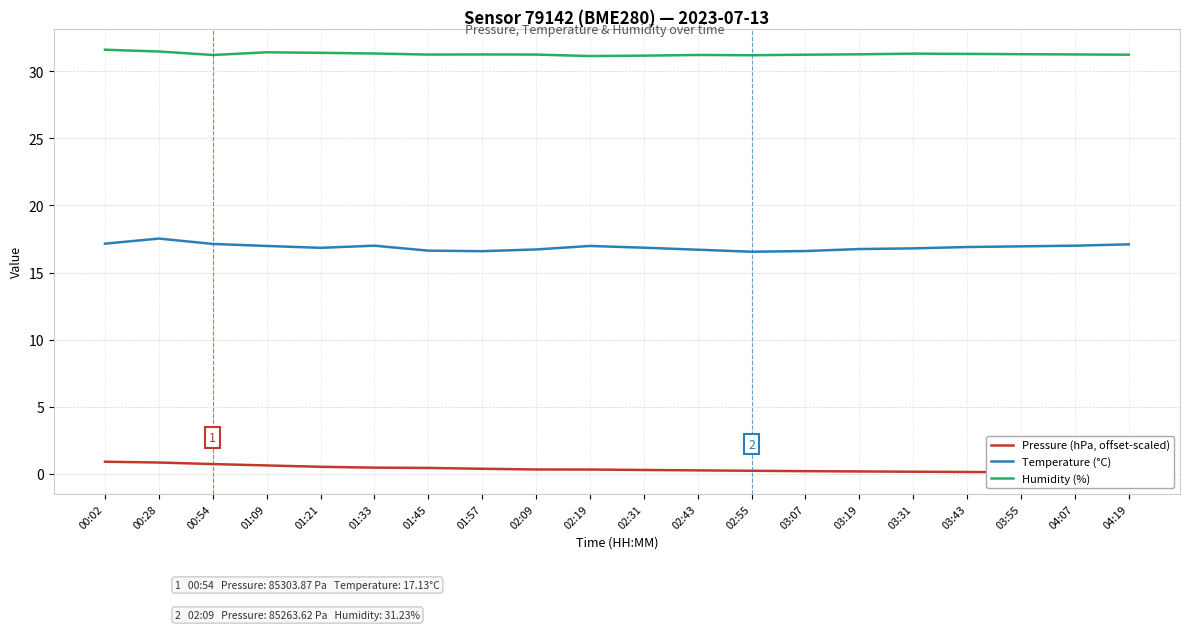

Which category has the lowest value in the Temperature (°C) series?

02:55